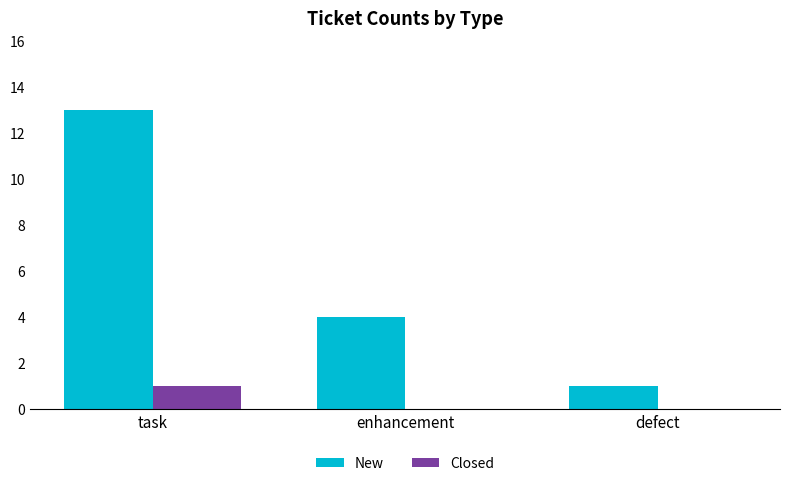

At which label does New reach its peak?

task